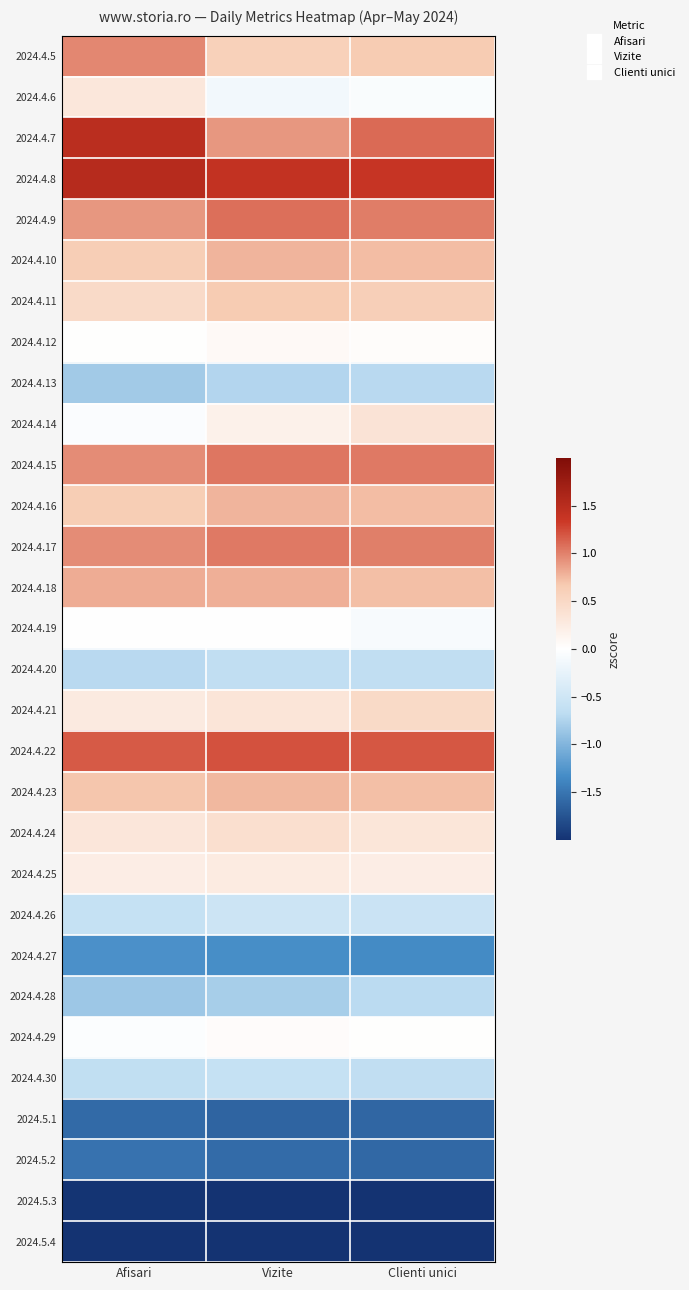

List the series in order of their peak value, highest first.

2024.4.8, 2024.4.7, 2024.4.22, 2024.4.9, 2024.4.15, 2024.4.17, 2024.4.5, 2024.4.18, 2024.4.10, 2024.4.16, 2024.4.23, 2024.4.11, 2024.4.21, 2024.4.24, 2024.4.14, 2024.4.6, 2024.4.25, 2024.4.12, 2024.4.29, 2024.4.19, 2024.4.26, 2024.4.30, 2024.4.20, 2024.4.28, 2024.4.13, 2024.4.27, 2024.5.2, 2024.5.1, 2024.5.3, 2024.5.4